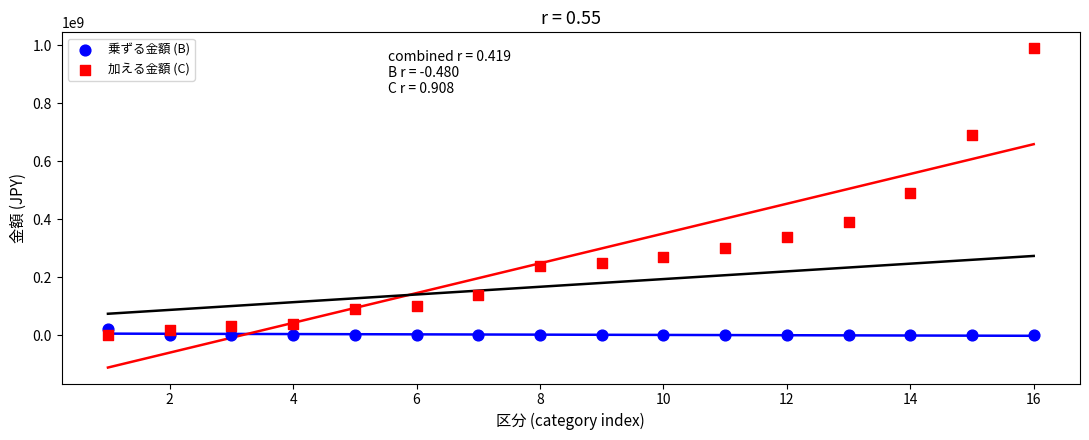

Which series has the largest Y range (max minus min)?

加える金額 (C)